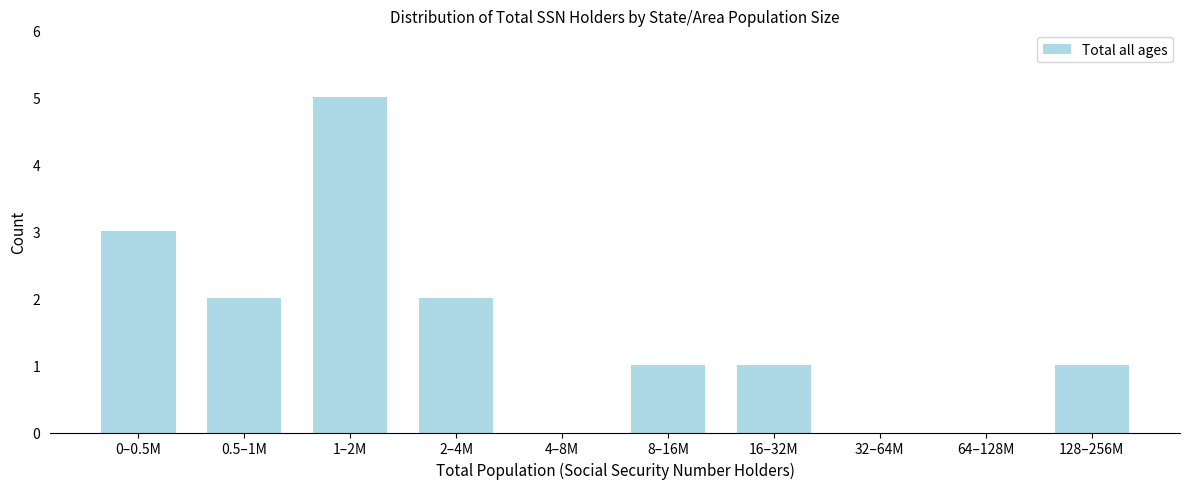

Reading left to right, list all the values displayed in this chart.

0–0.5M=3	0.5–1M=2	1–2M=5	2–4M=2	4–8M=0	8–16M=1	16–32M=1	32–64M=0	64–128M=0	128–256M=1